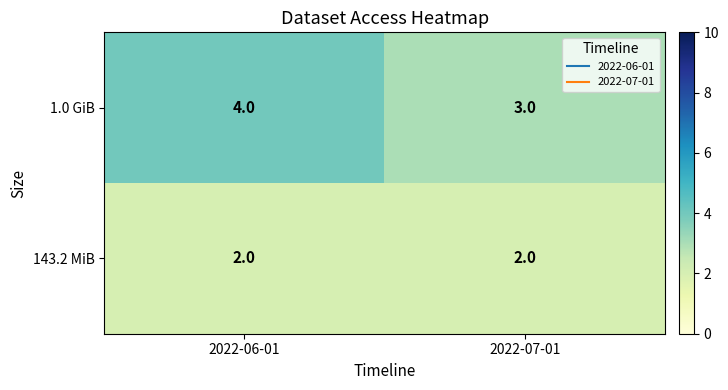

What is the difference between the highest and lowest values at 2022-07-01?

1